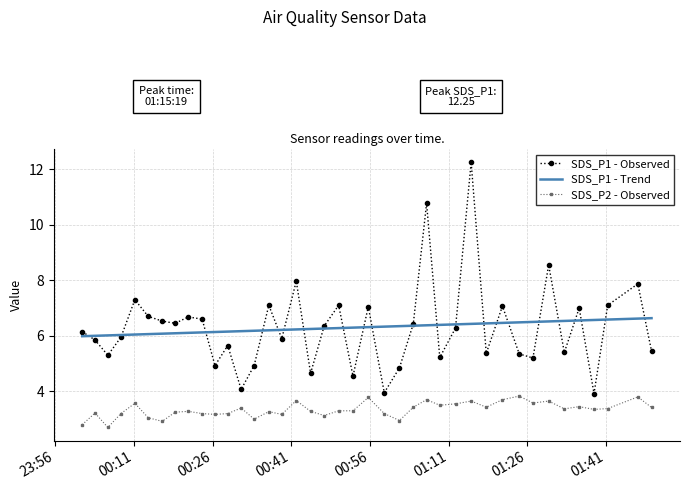

What is the lowest value of the SDS_P1 - Trend series?

6.0